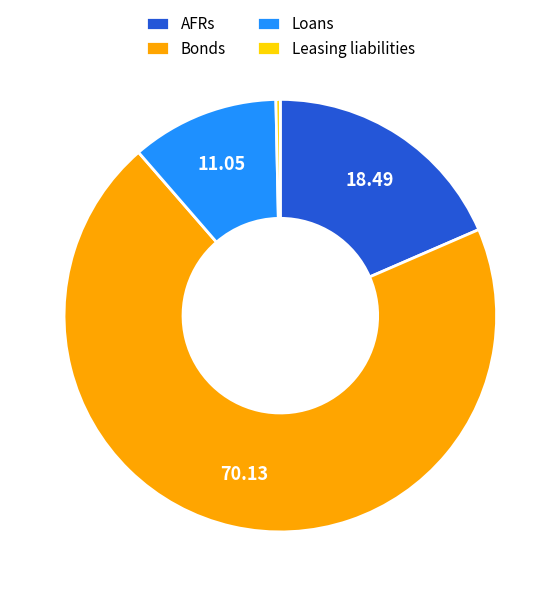

What is the majority slice?

Bonds